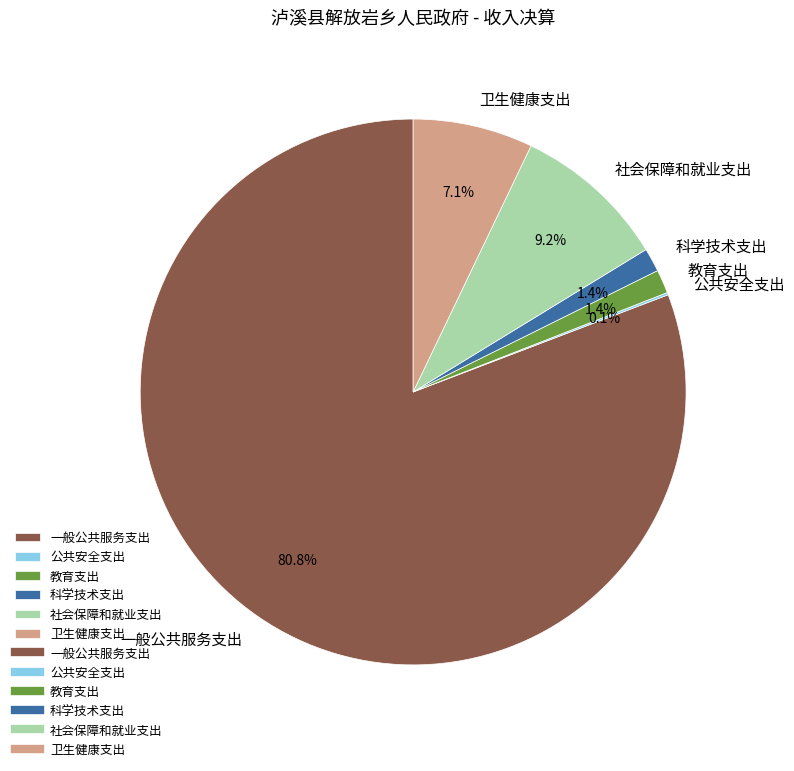

What is the largest slice in the pie chart?

一般公共服务支出